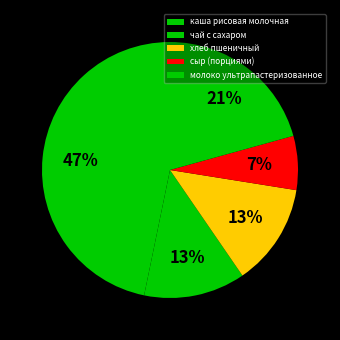

What percentage is the сыр (порциями) slice, to the nearest percent?

7%